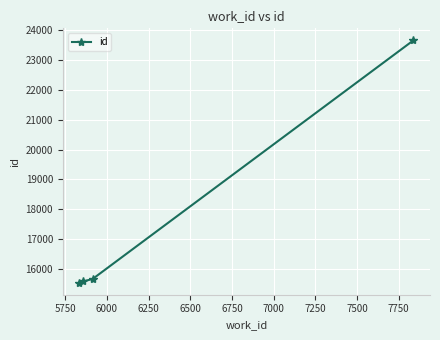

How many values are below 15682?

2